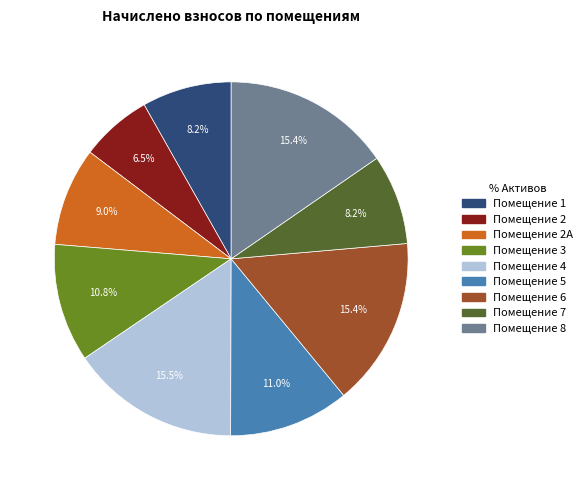

Is there any slice that represents more than half of the pie?

No